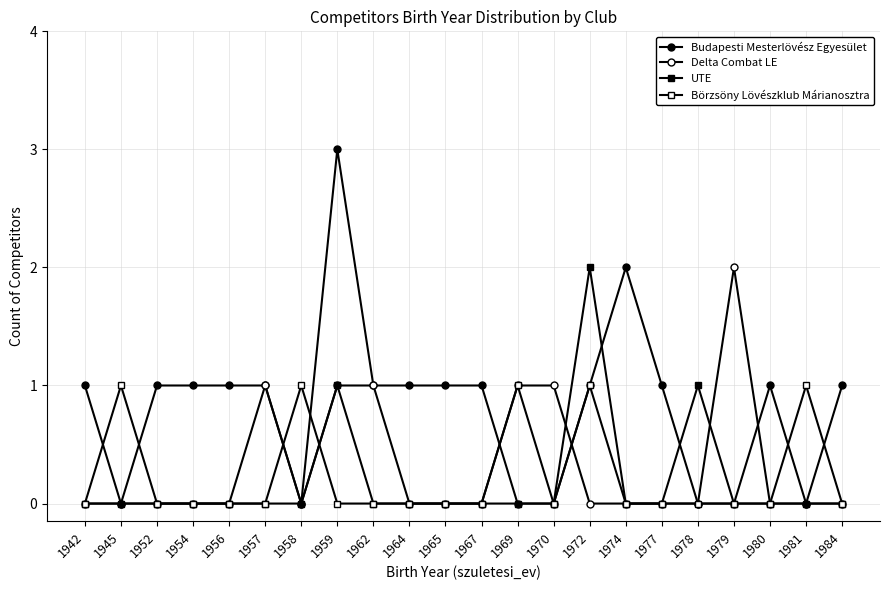

Reading left to right, extract all data points from this chart.

Budapesti Mesterlövész Egyesület: 1	0	1	1	1	1	0	3	1	1	1	1	0	0	1	2	1	0	0	1	0	1
Delta Combat LE: 0	0	0	0	0	1	0	1	1	0	0	0	1	1	0	0	0	0	2	0	0	0
UTE: 0	0	0	0	0	0	0	1	0	0	0	0	0	0	2	0	0	1	0	0	0	0
Börzsöny Lövészklub Márianosztra: 0	1	0	0	0	0	1	0	0	0	0	0	1	0	1	0	0	0	0	0	1	0